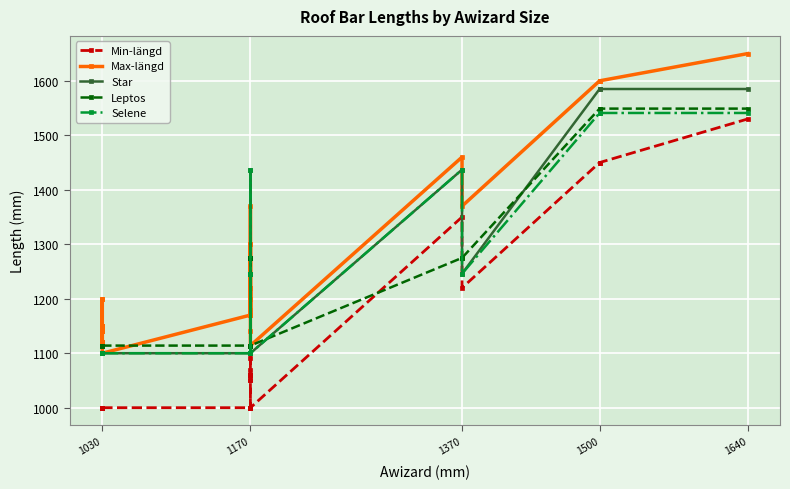

How many interior local valleys does the Max-längd series have?

8